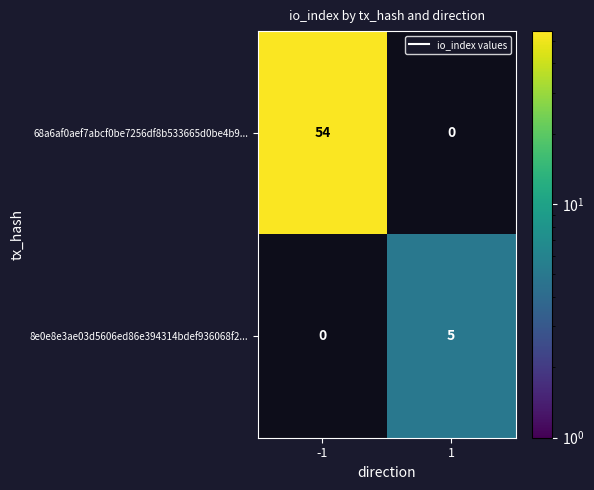

What is the smallest value displayed?

5.0